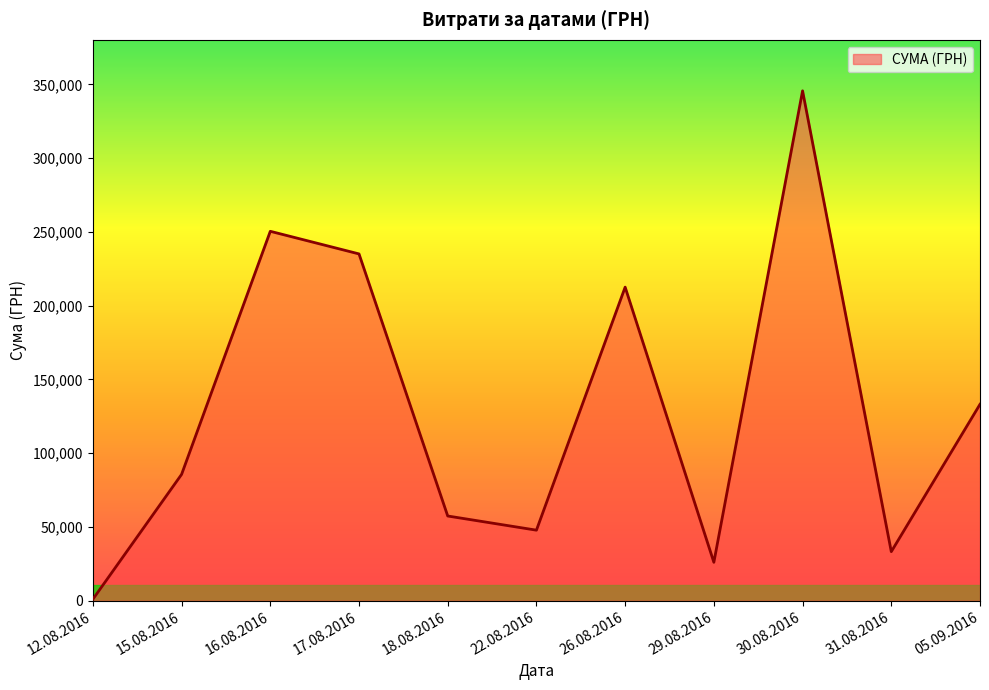

At which label is the value closest to 173342?

26.08.2016